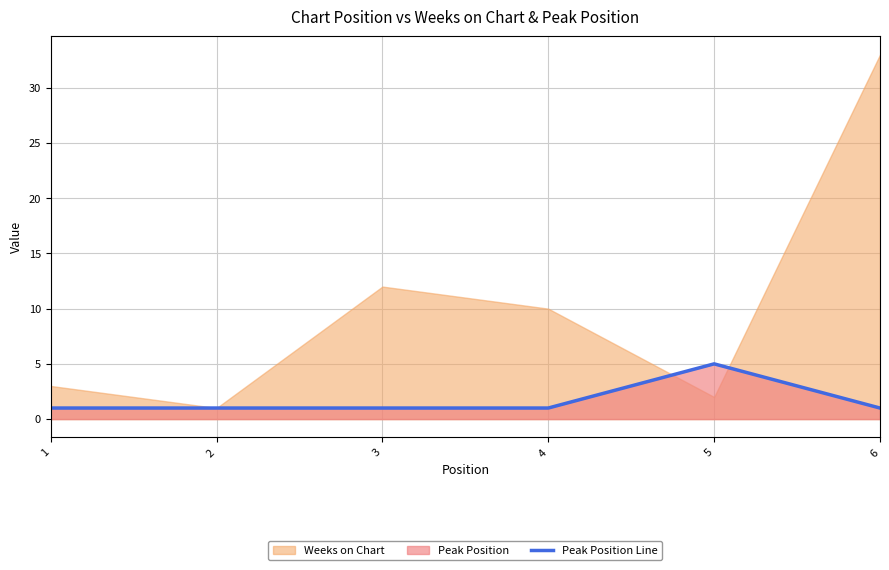

How many data points does each series have?

6